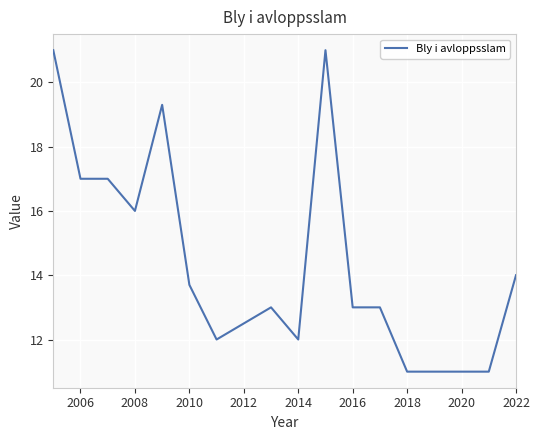

What is the smallest value displayed?

11.0